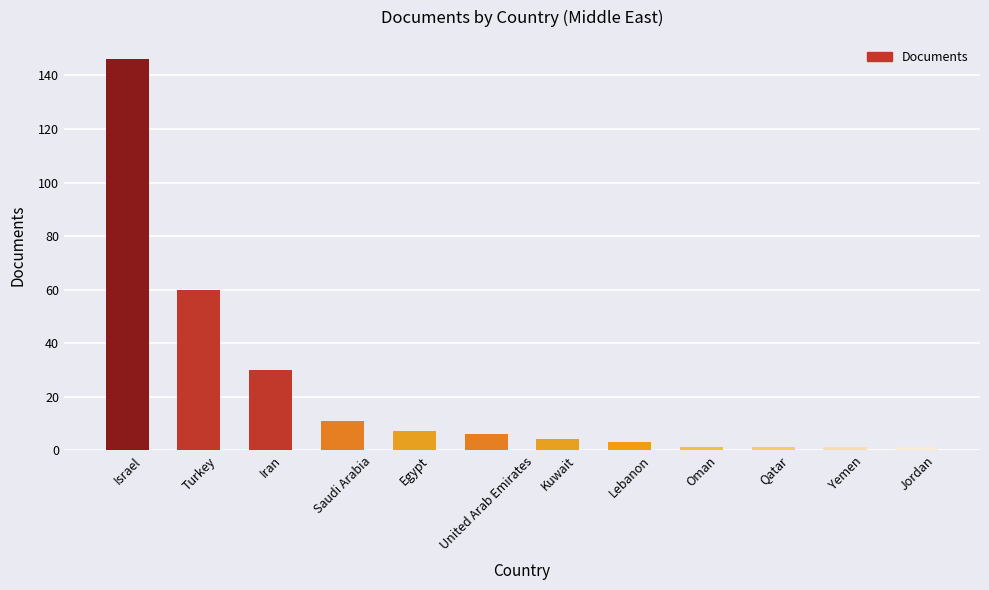

True or false: the data shows 30 at Iran.

True